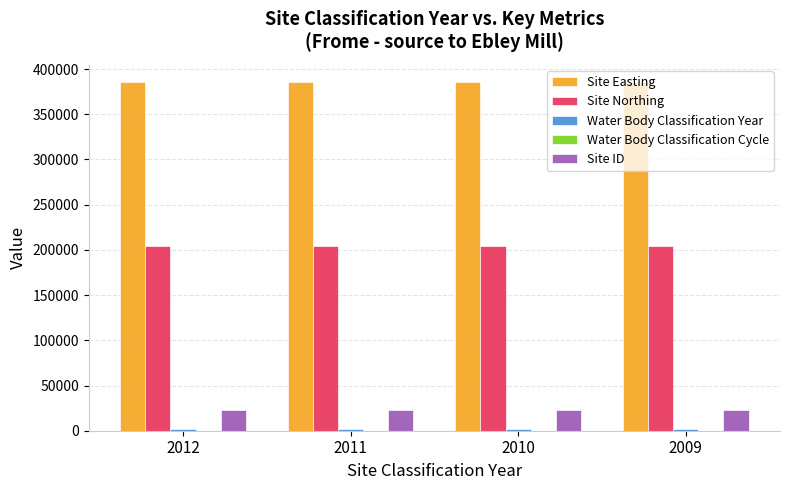

Count the number of categories in the chart.

4